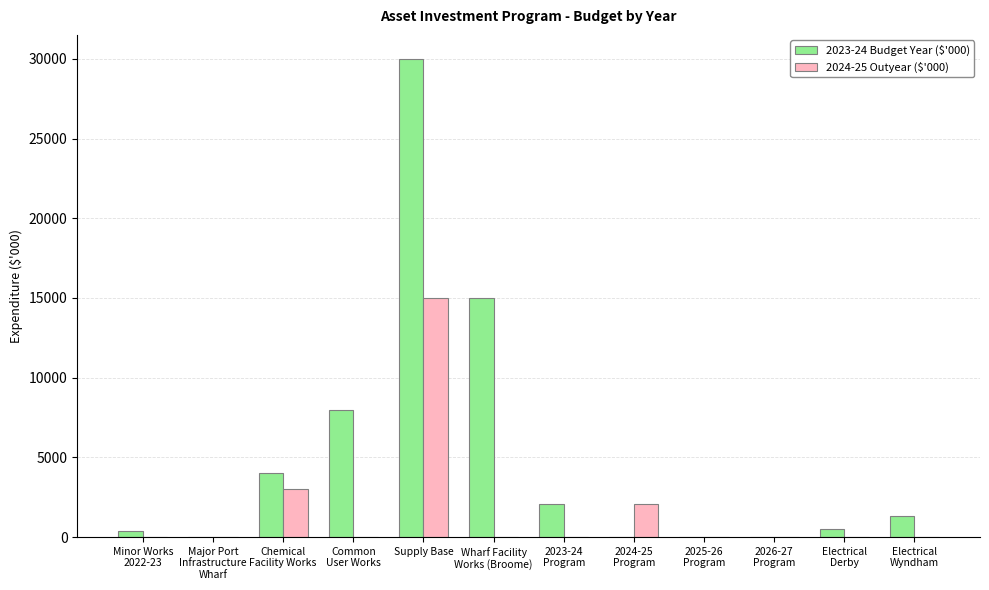

The 2024-25 Outyear ($'000) series shows 15000 at Supply Base. True or false?

True